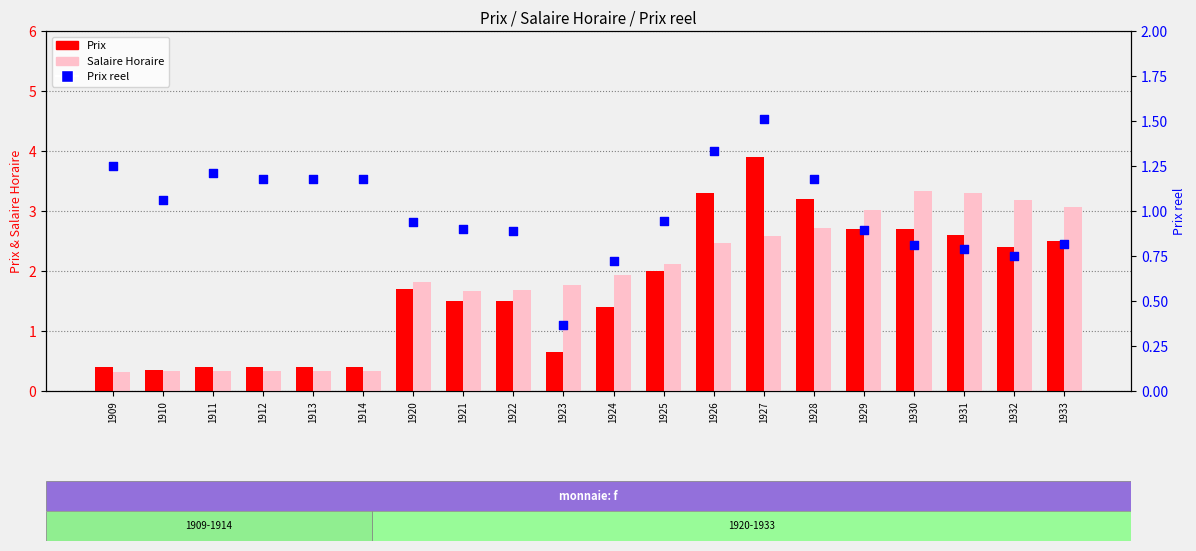

At which category is the sum across all series the highest?

1927